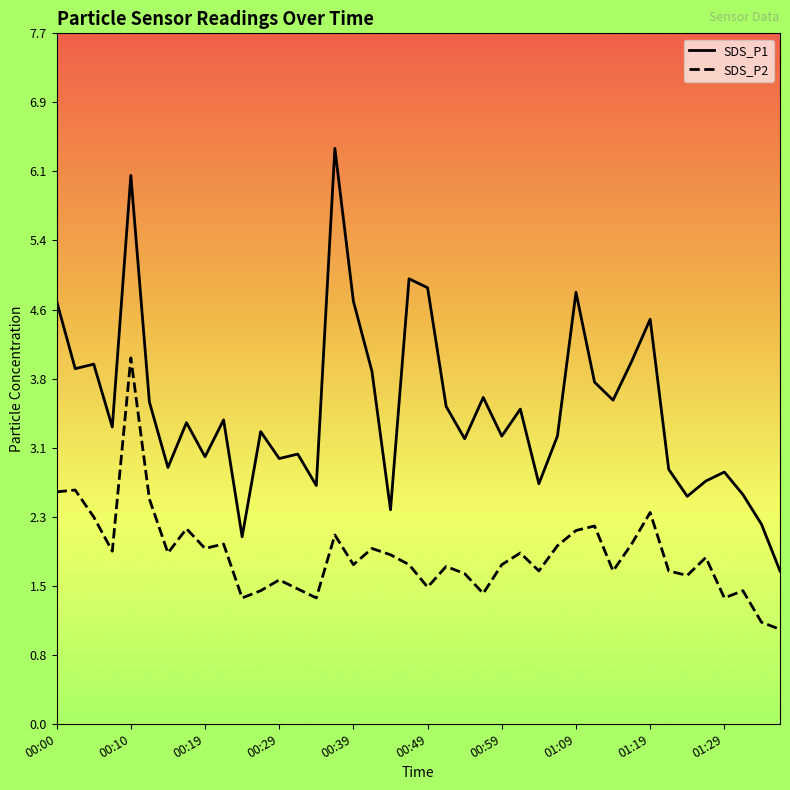

True or false: SDS_P1 has more than 1 interior local peaks.

True